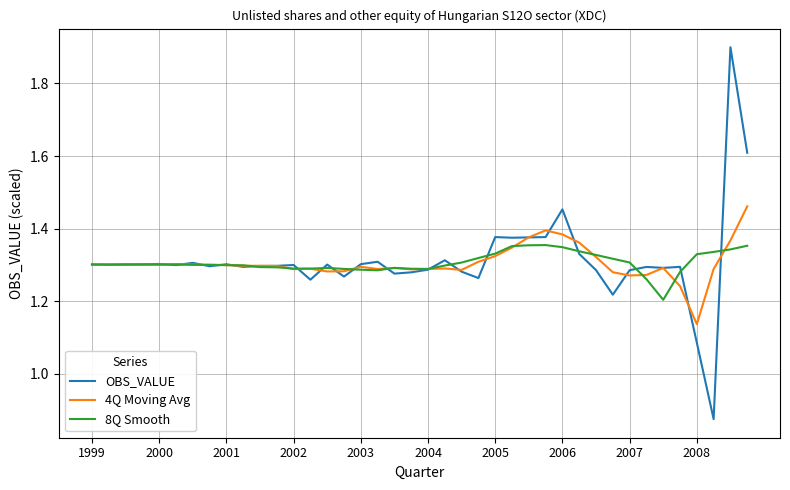

Which series has the largest range (max minus min)?

OBS_VALUE